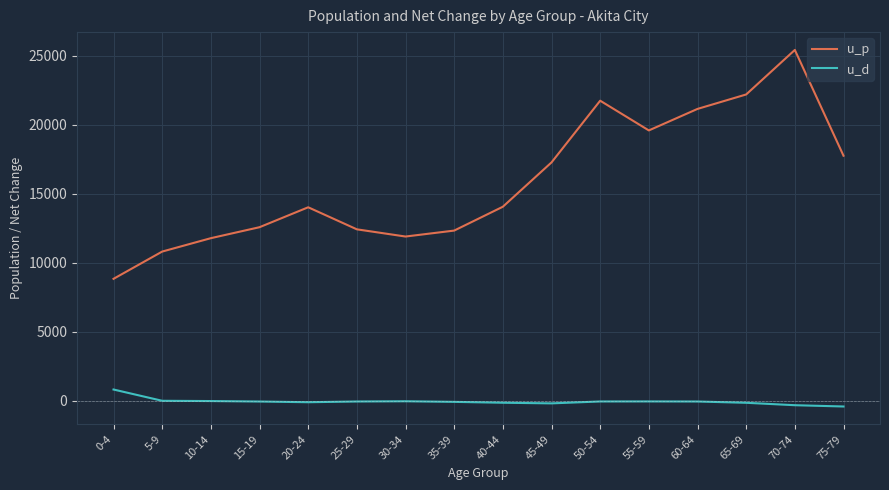

True or false: u_d and u_p intersect in this chart.

False